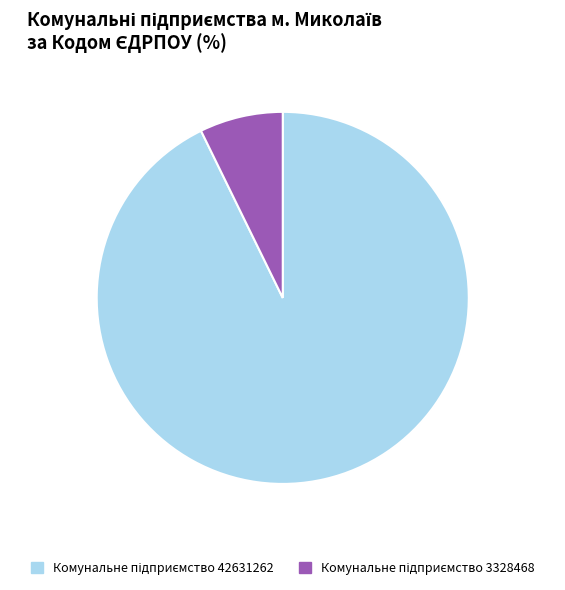

Is there any slice that represents more than half of the pie?

Yes